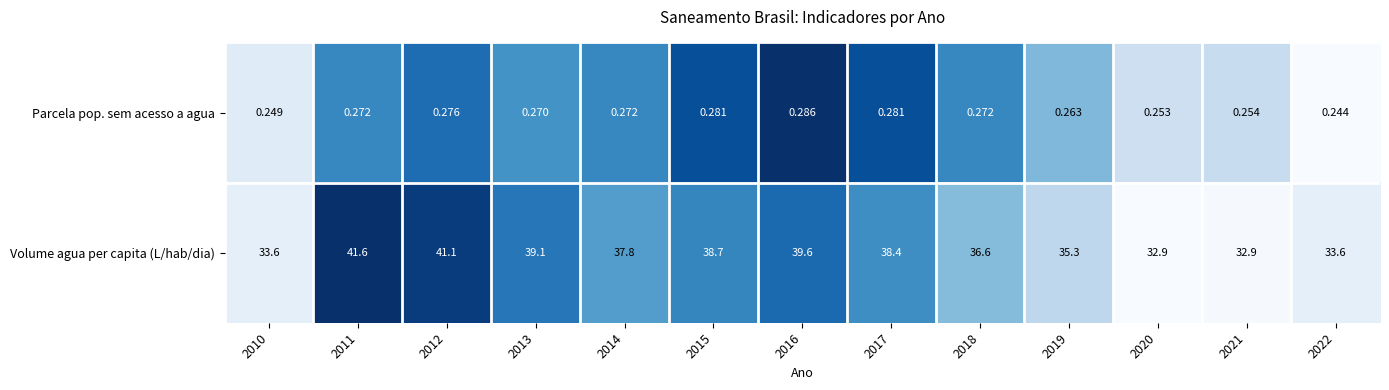

Which series has the largest total across all categories?

Volume agua per capita (L/hab/dia)